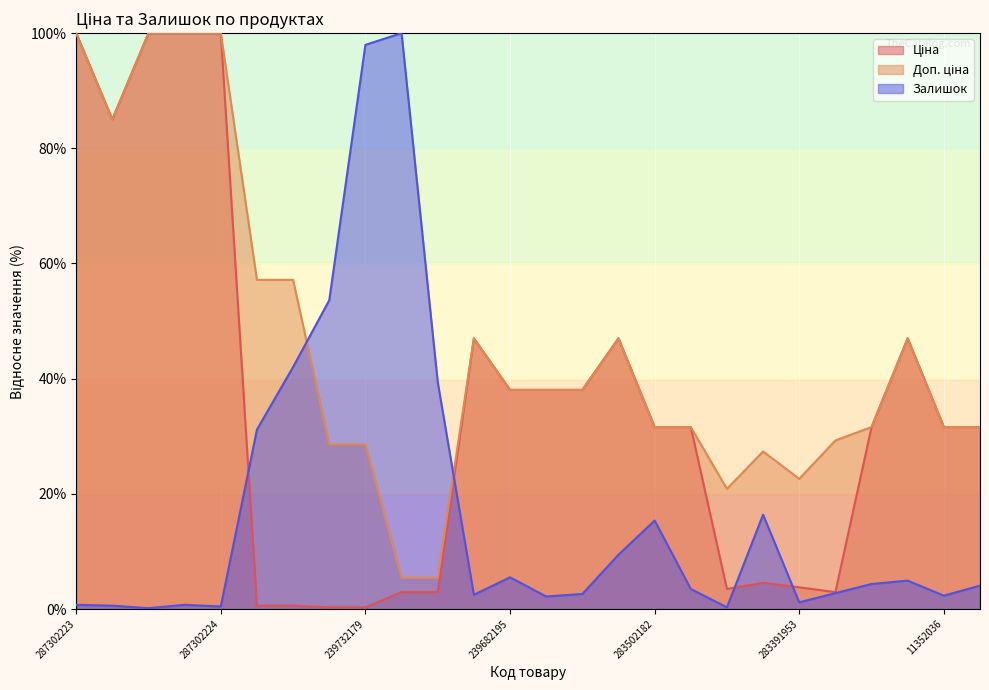

Which has a higher value, 273702193 or 287302225?

287302225